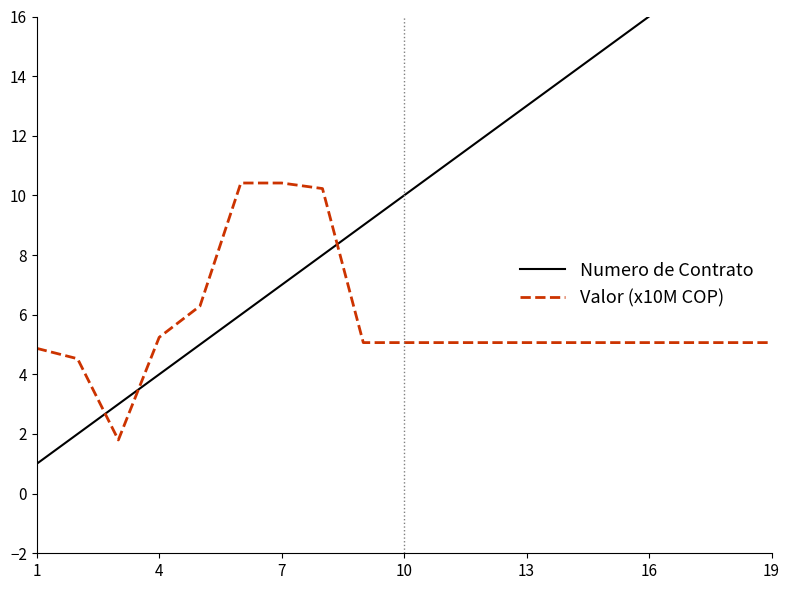

True or false: Numero de Contrato has more than 0 interior local peaks.

False